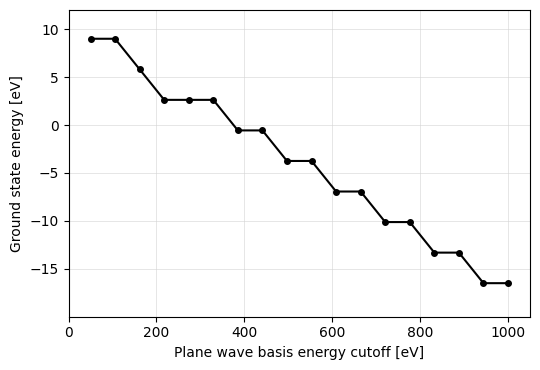

What is the value of the 14th point from the left?

-10.1